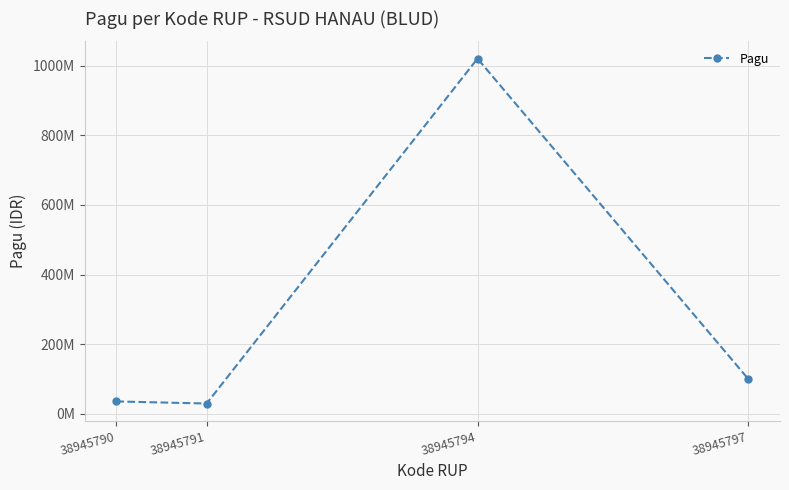

Does the chart have visible grid lines?

Yes